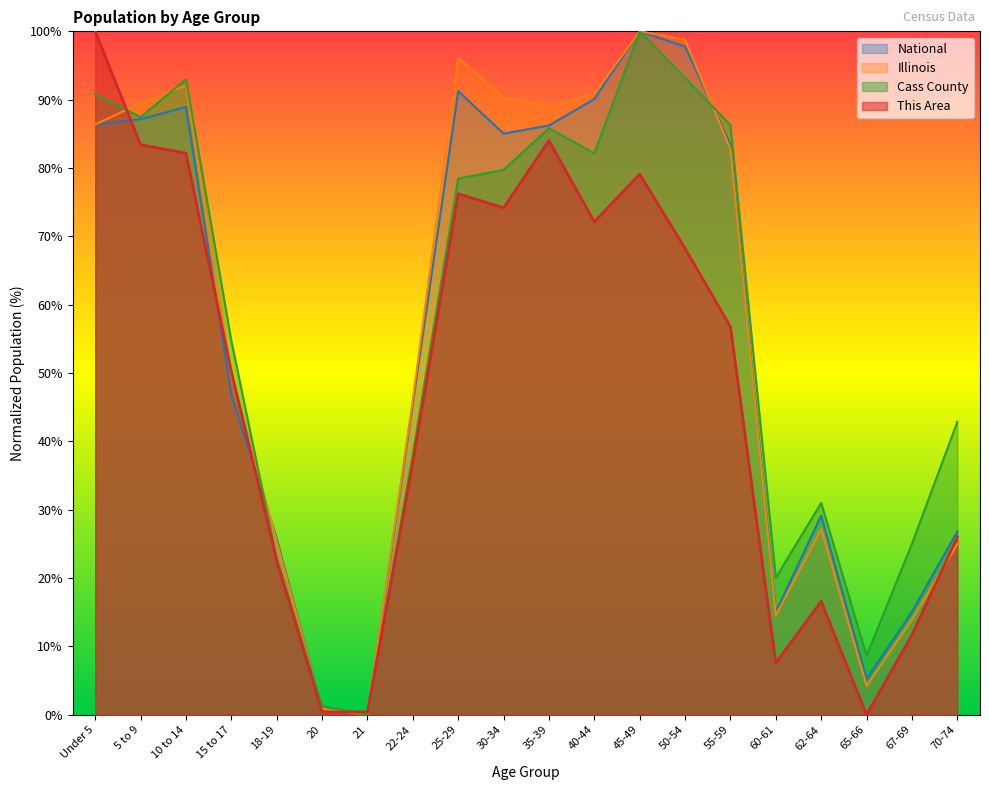

The National series shows 5.3 at 65-66. True or false?

True